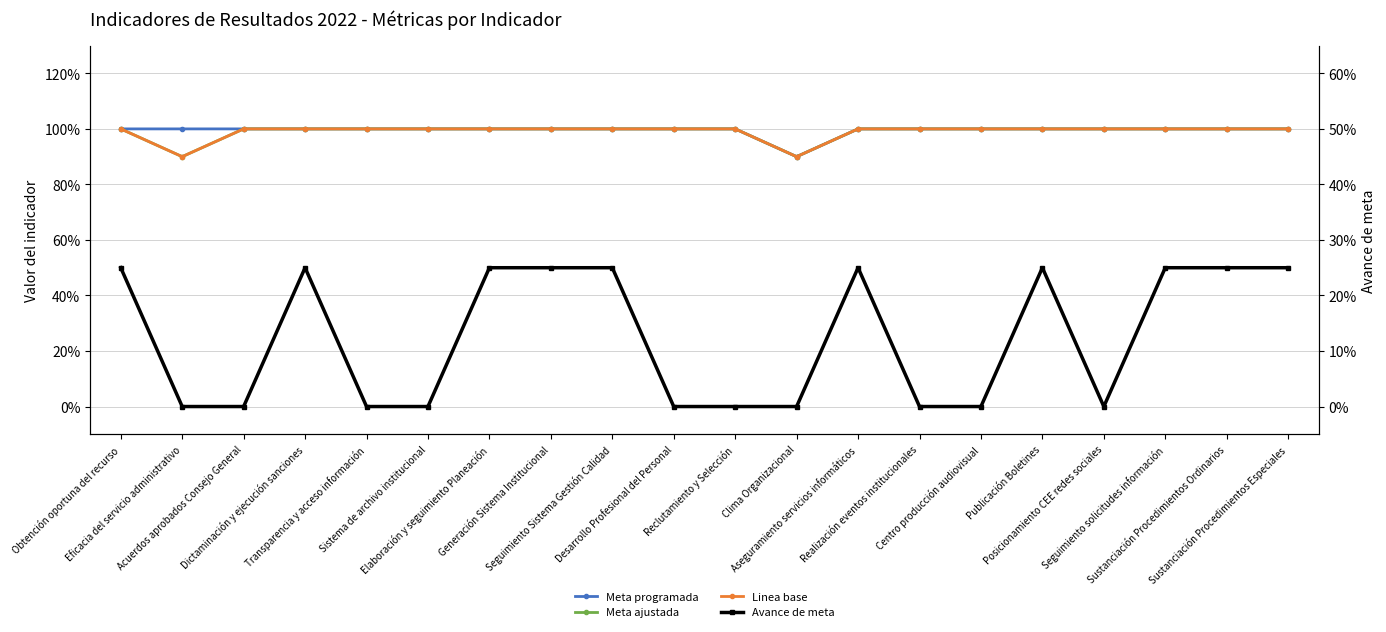

True or false: Meta ajustada and Linea base cross at least once.

False